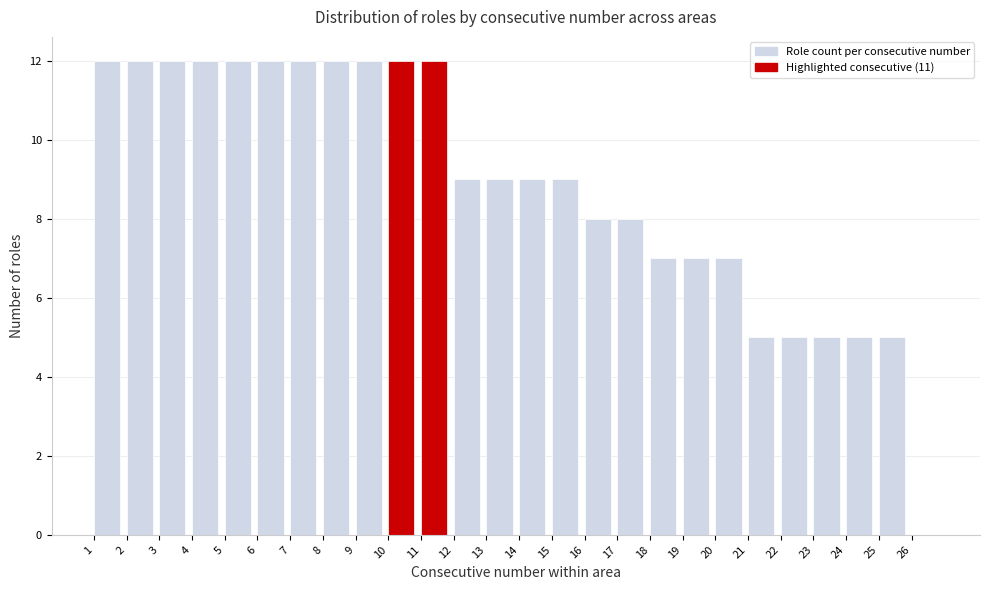

Reading left to right, transcribe this chart: for each bar, give the range it covers on the x-axis and its height. The values are not printed on the chart, so give them approximately, as read against the axis.

1 to 2: 12
2 to 3: 12
3 to 4: 12
4 to 5: 12
5 to 6: 12
6 to 7: 12
7 to 8: 12
8 to 9: 12
9 to 10: 12
10 to 11: 12
11 to 12: 12
12 to 13: 9
13 to 14: 9
14 to 15: 9
15 to 16: 9
16 to 17: 8
17 to 18: 8
18 to 19: 7
19 to 20: 7
20 to 21: 7
21 to 22: 5
22 to 23: 5
23 to 24: 5
24 to 25: 5
25 to 26: 5
26 to 27: 0